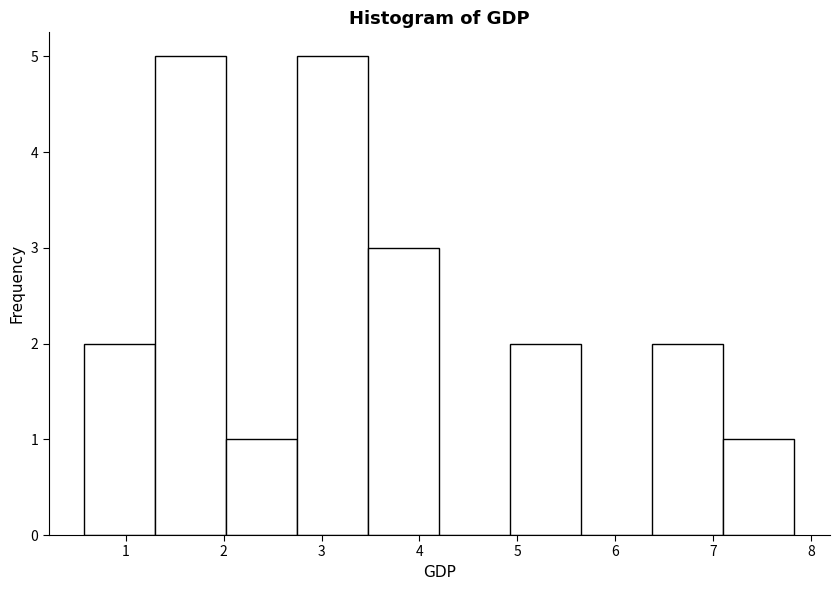

Reading left to right, transcribe this chart: for each bar, give the range it covers on the x-axis and its height. Neither the bar edges nor the heights are printed on the chart, so give them approximately, as read against the axes.

0.6 to 1.3: 2
1.3 to 2.0: 5
2.0 to 2.8: 1
2.8 to 3.5: 5
3.5 to 4.2: 3
4.2 to 4.9: 0
4.9 to 5.7: 2
5.7 to 6.4: 0
6.4 to 7.1: 2
7.1 to 7.8: 1